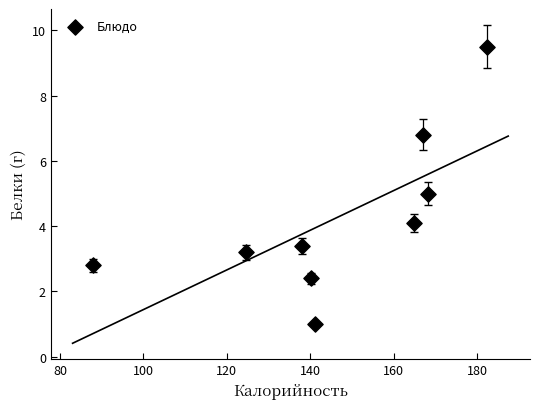

What is the range of Y values (max minus min)?

8.5